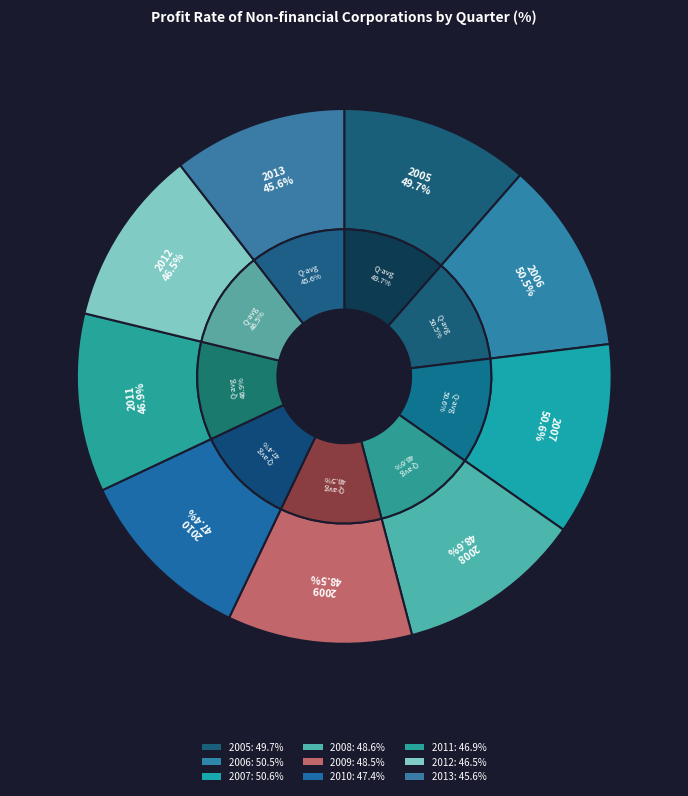

Count the number of slices in the pie.

9